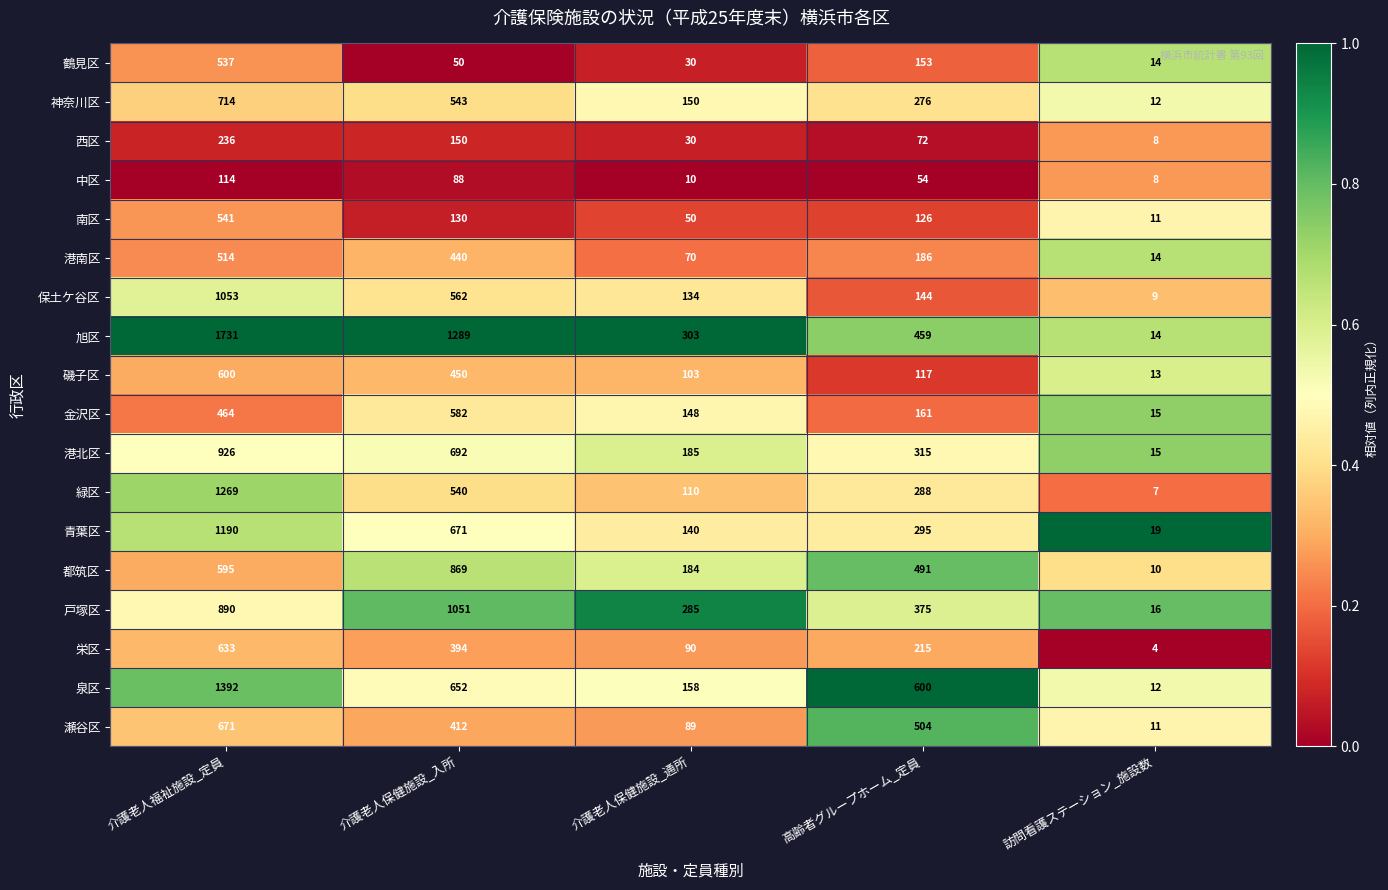

Read the 戸塚区 value at 介護老人福祉施設_定員, to the nearest 100.

900